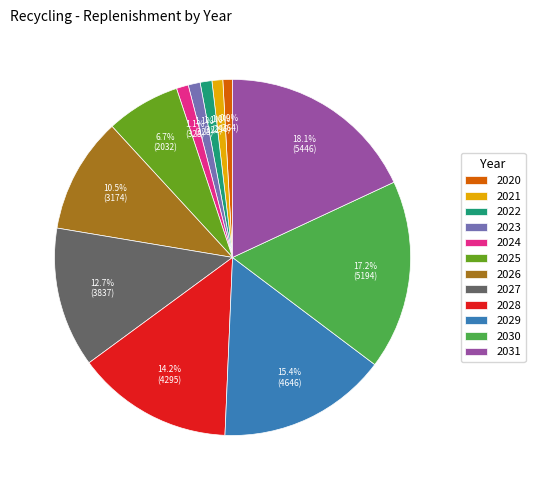

What is the largest slice in the pie chart?

2031